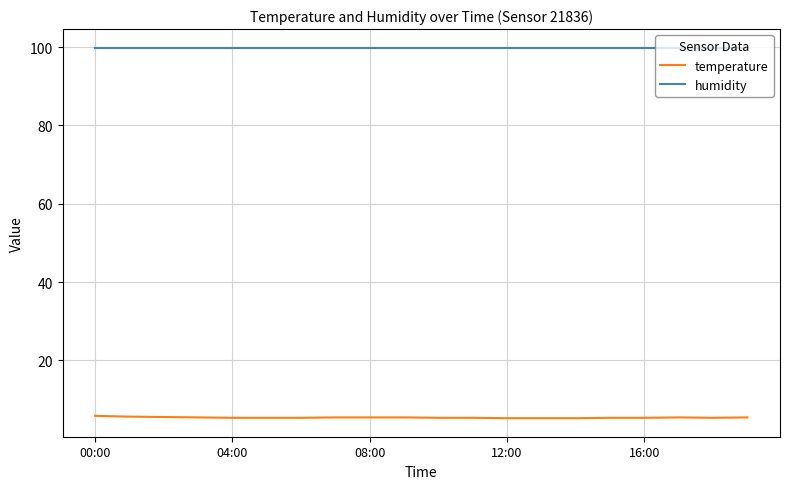

Which series has the largest range (max minus min)?

temperature